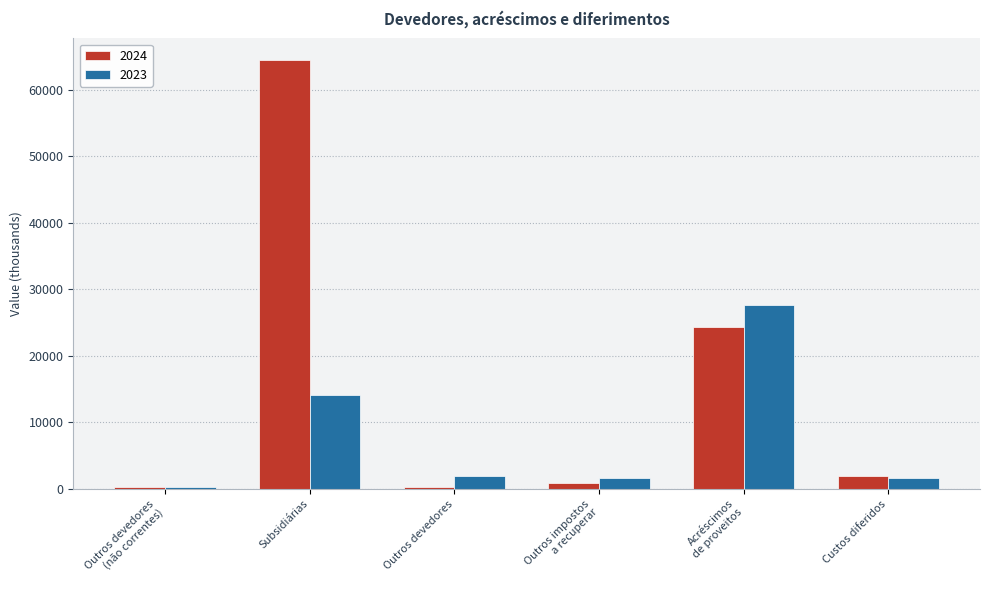

Count the number of categories in the chart.

6